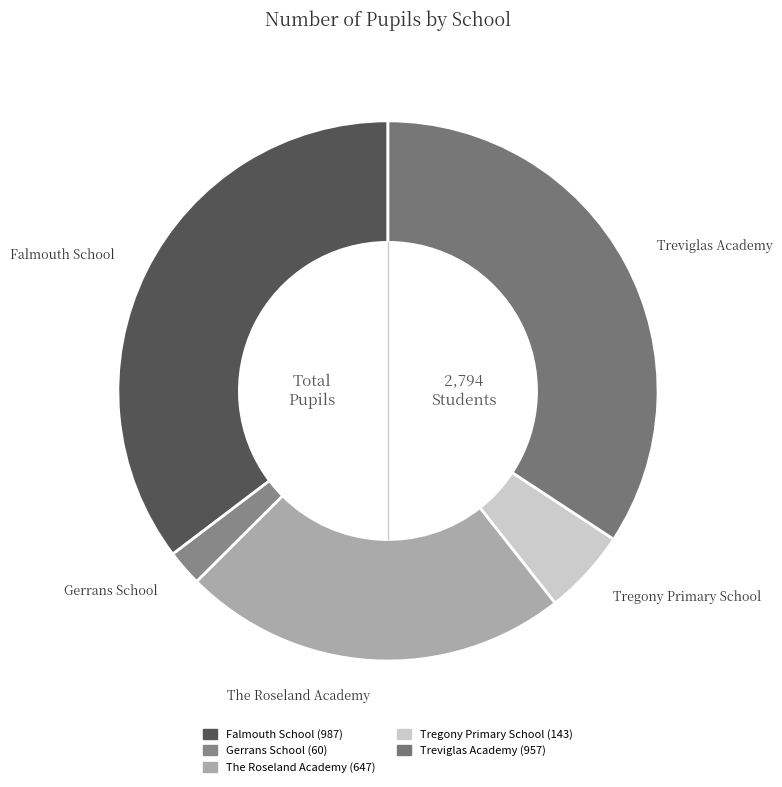

Which slice is the smallest?

Gerrans School